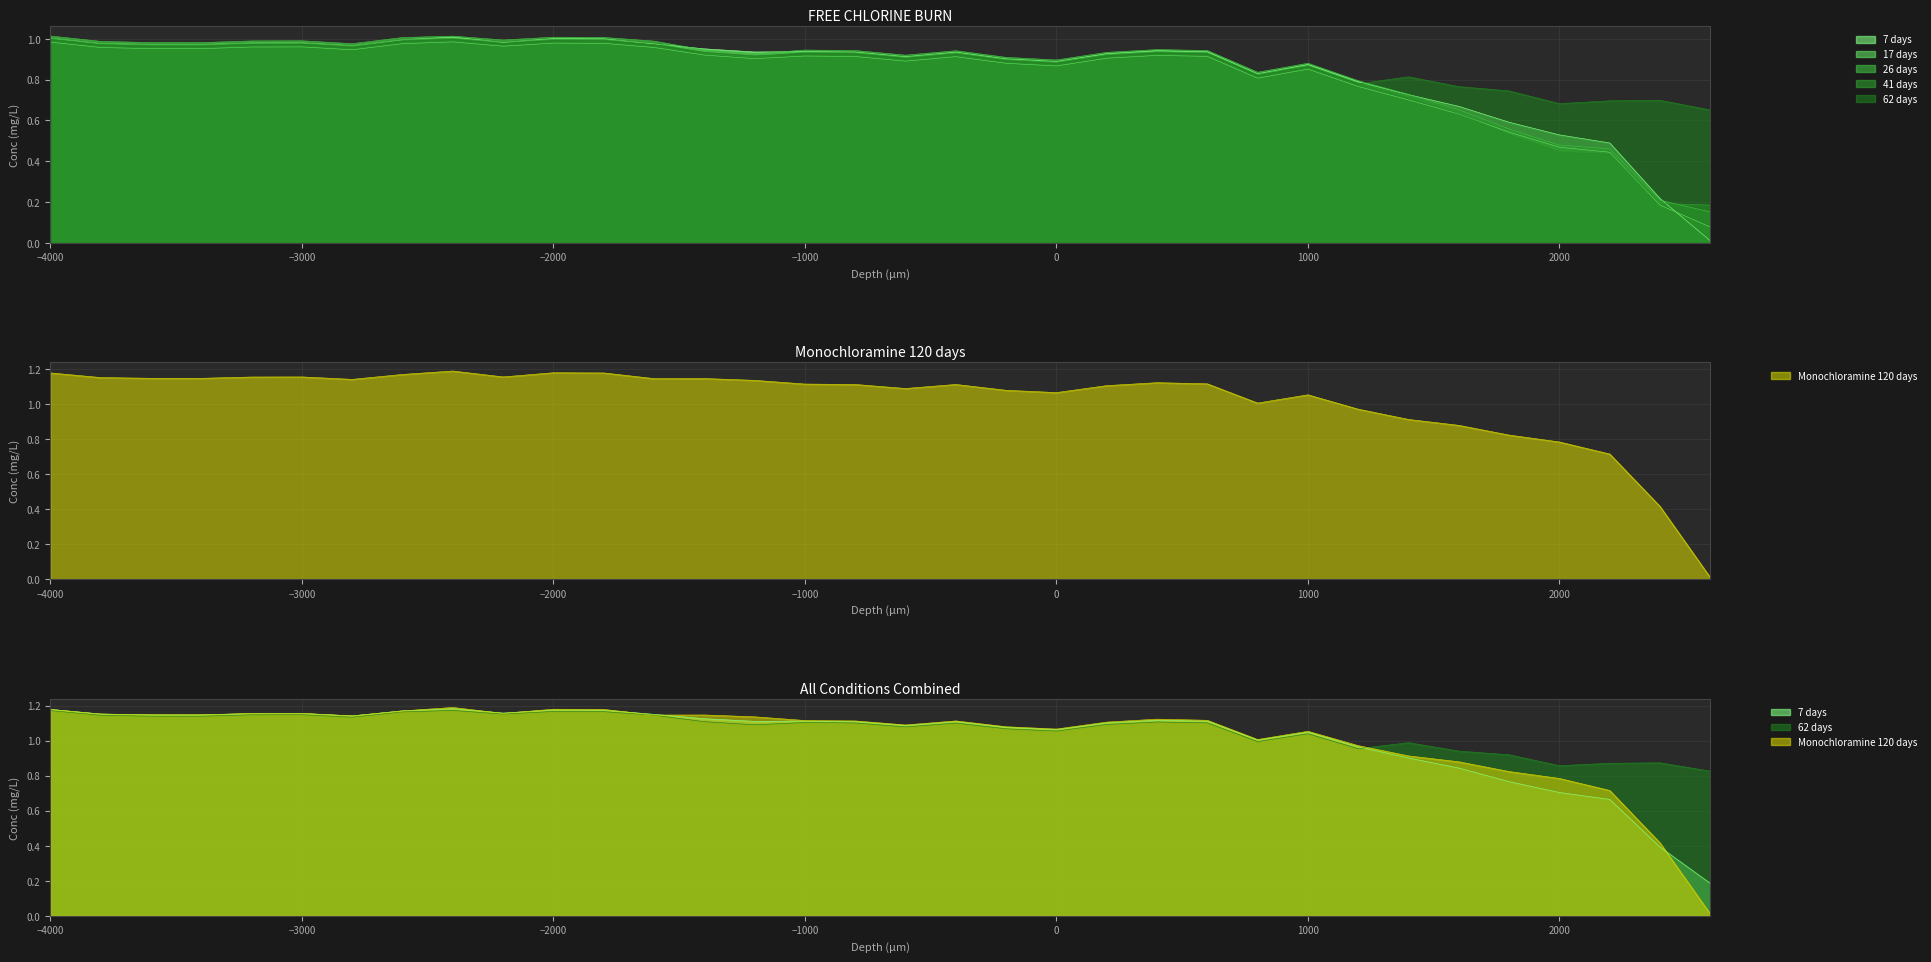

How many interior local peaks does the 41 days series have?

7